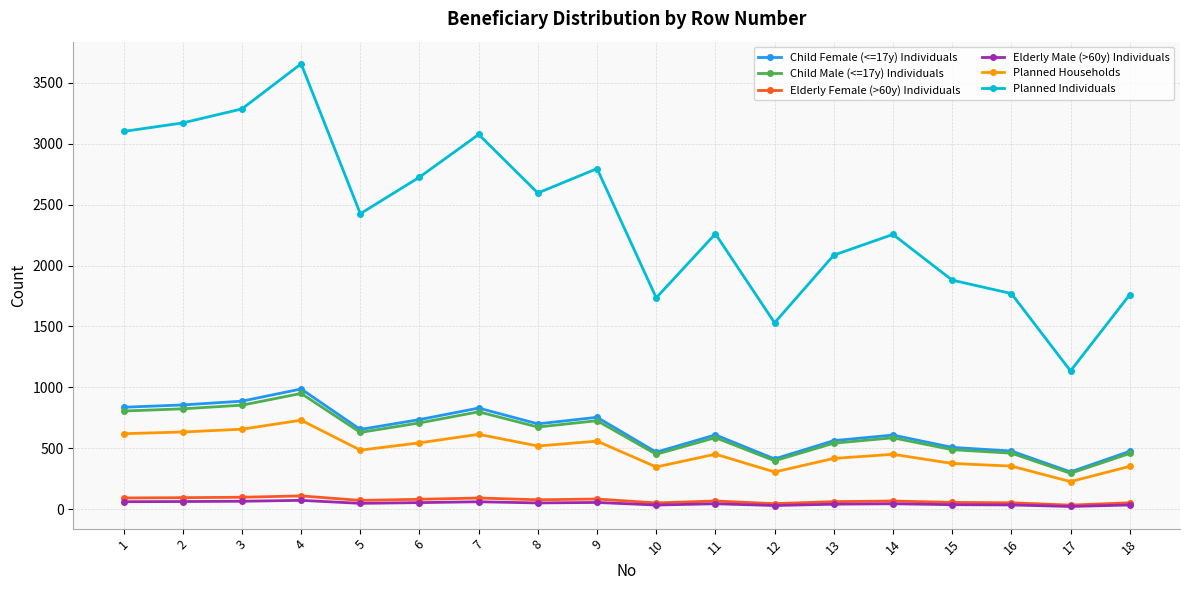

How many values in the Elderly Female (>60y) Individuals series exceed 72?

9